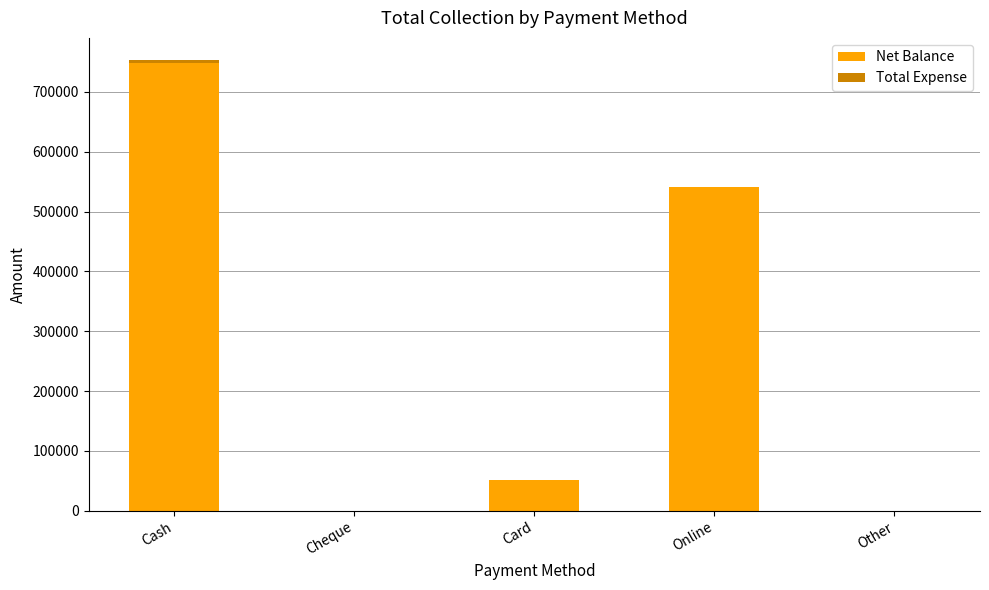

What is the highest value of the Net Balance series?

748950